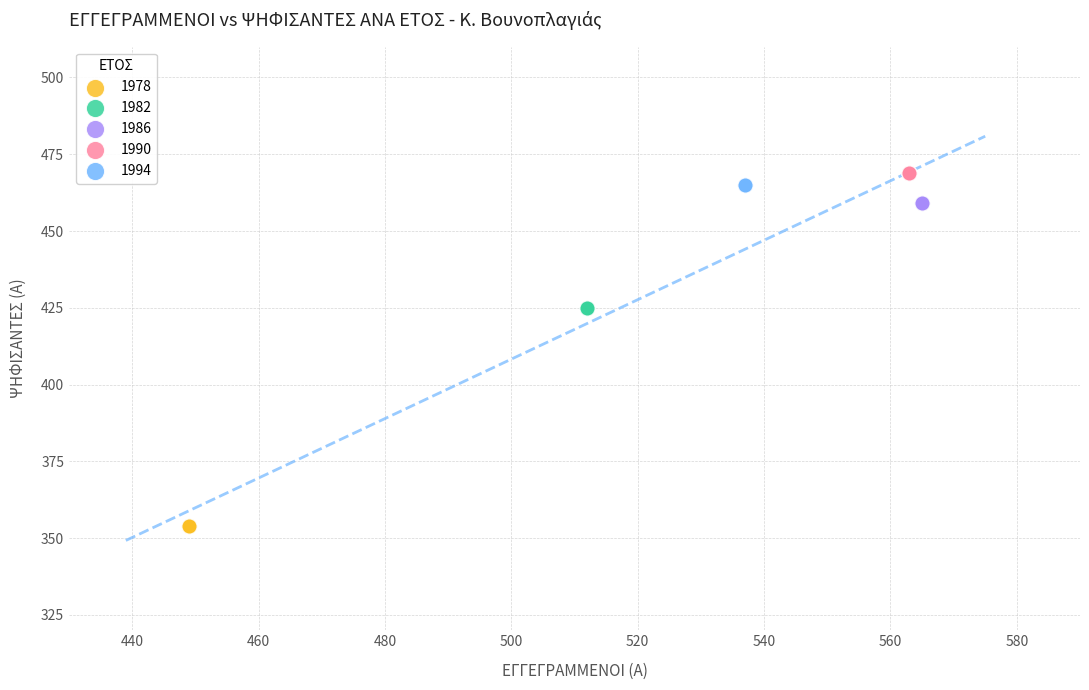

What are all the series names shown in the legend?

1978, 1982, 1986, 1990, 1994